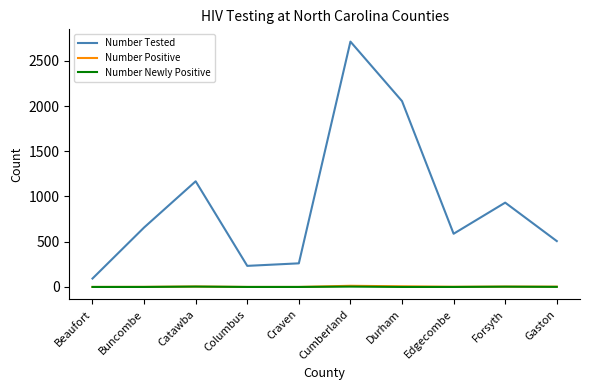

Does the chart display data point markers on the line(s)?

No